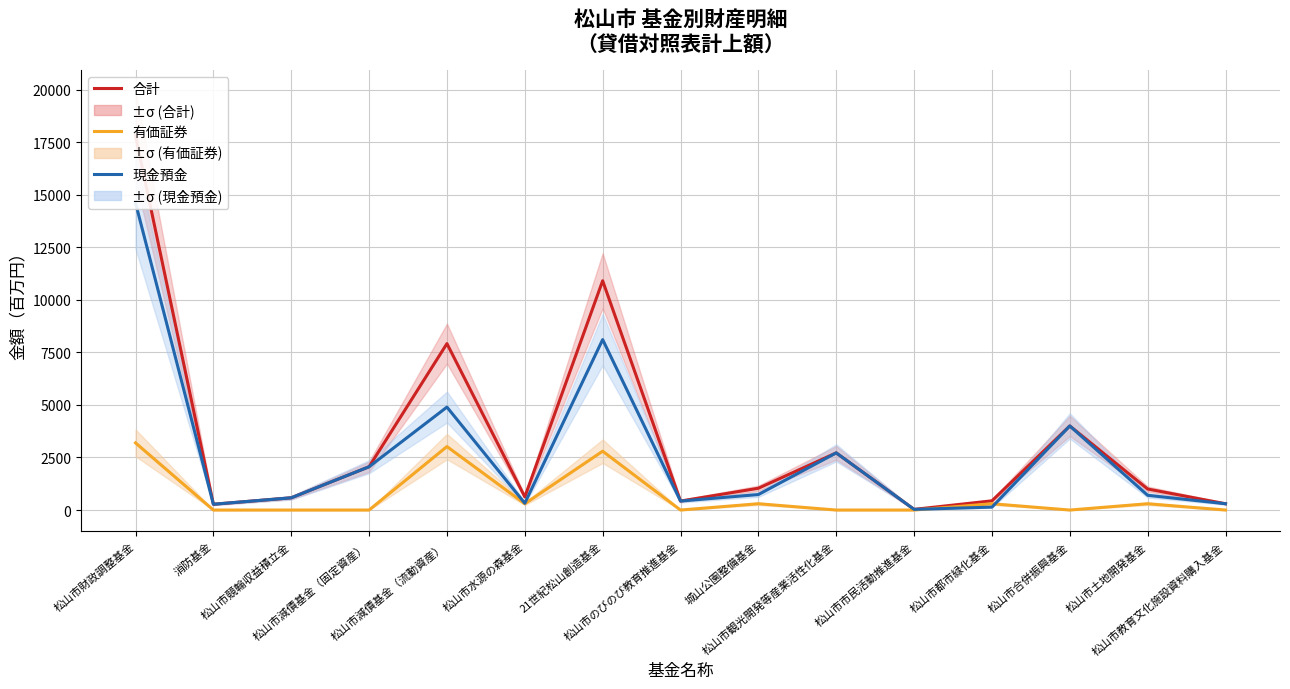

What position from the right is 松山市観光開発等産業活性化基金?

6